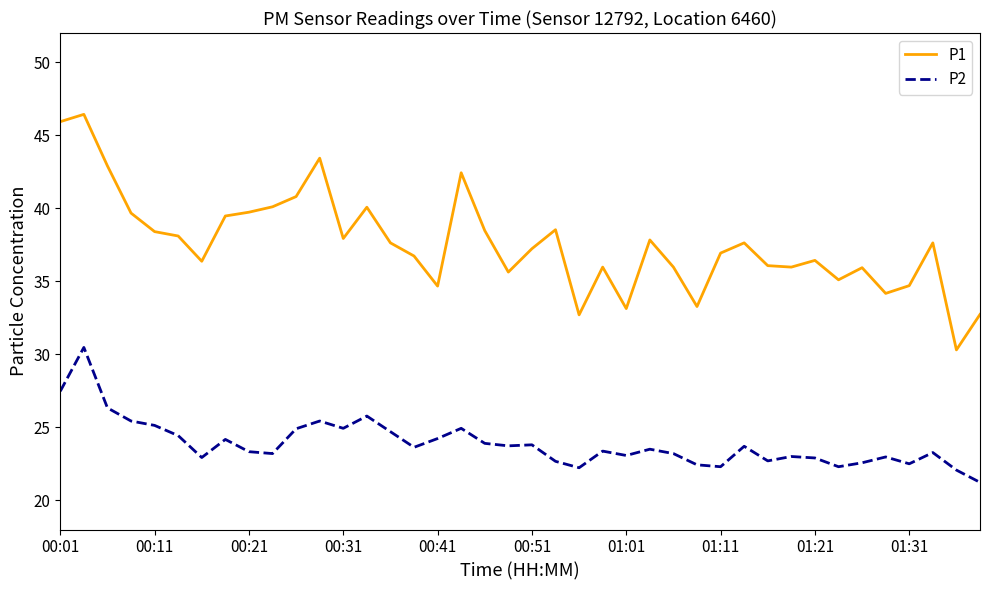

True or false: P1 and P2 cross at least once.

False